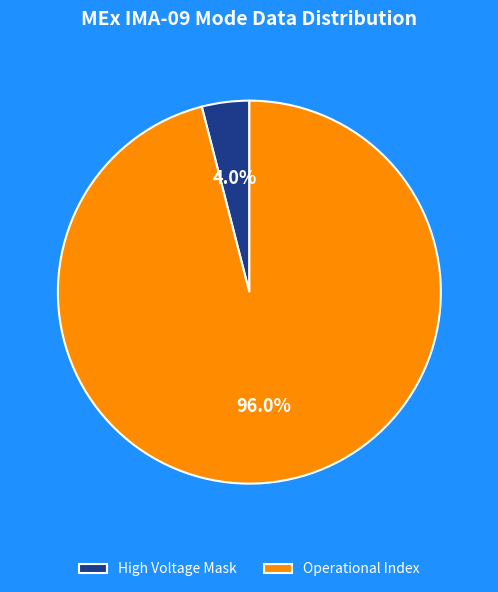

Between High Voltage Mask and Operational Index, which is larger?

Operational Index